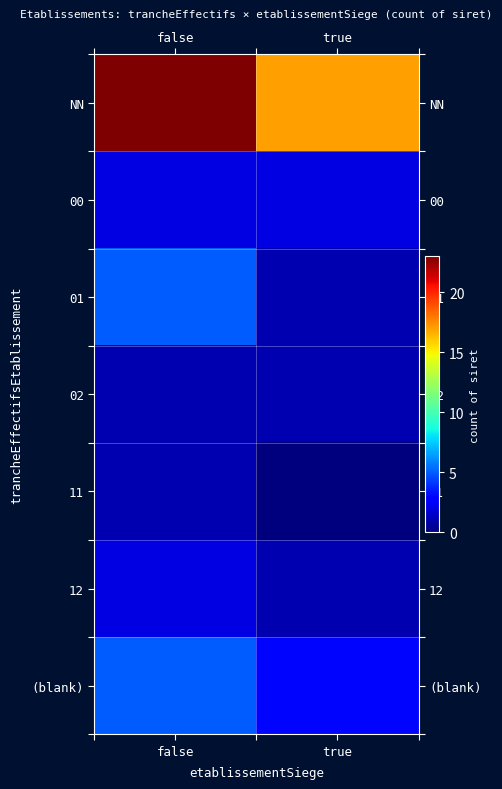

Reading left to right, what are all the values shown in this chart?

NN: false=23	true=17
00: false=2	true=2
01: false=5	true=1
02: false=1	true=1
11: false=1	true=0
12: false=2	true=1
(blank): false=5	true=3